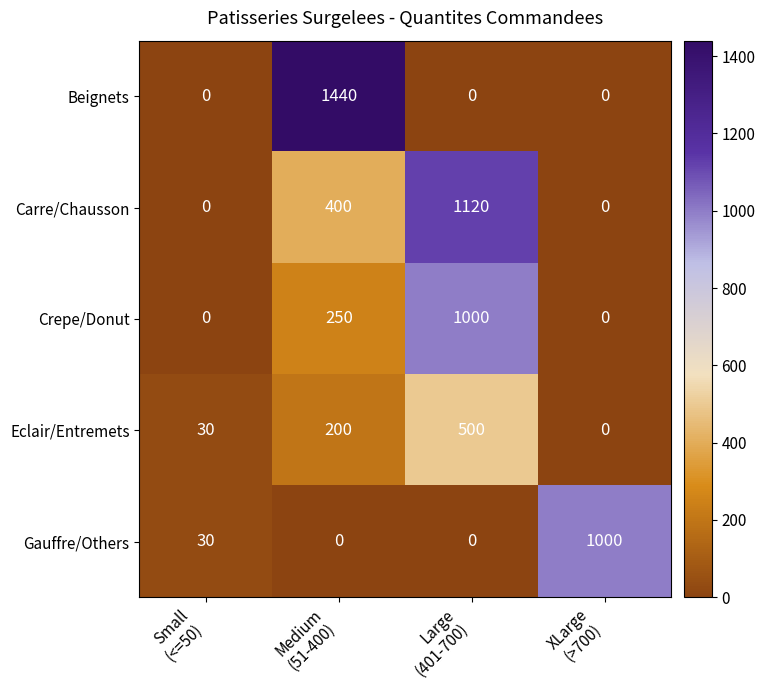

Reading right to left, what are all the values shown in this chart?

Beignets: 0	0	1440	0
Carre/Chausson: 0	1120	400	0
Crepe/Donut: 0	1000	250	0
Eclair/Entremets: 0	500	200	30
Gauffre/Others: 1000	0	0	30